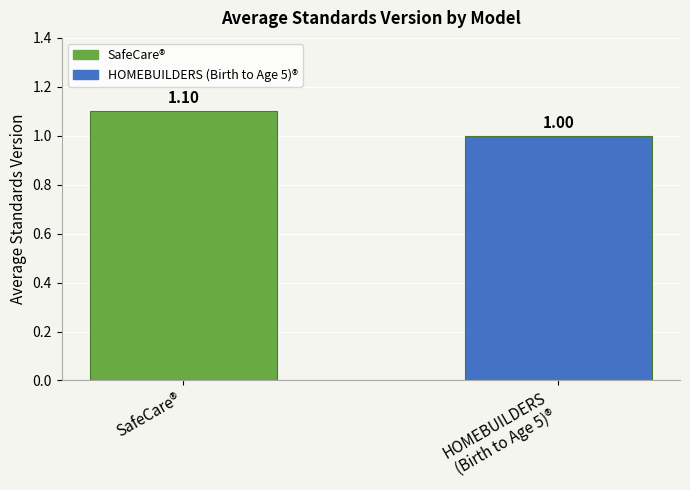

What is the label of the 1st bar from the left?

SafeCare®